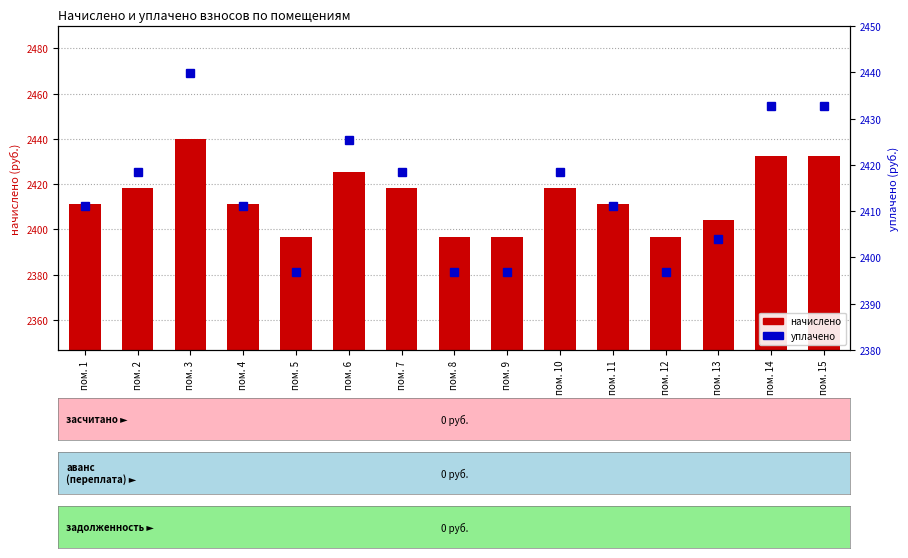

Read the начислено value at пом. 2.

2418.4